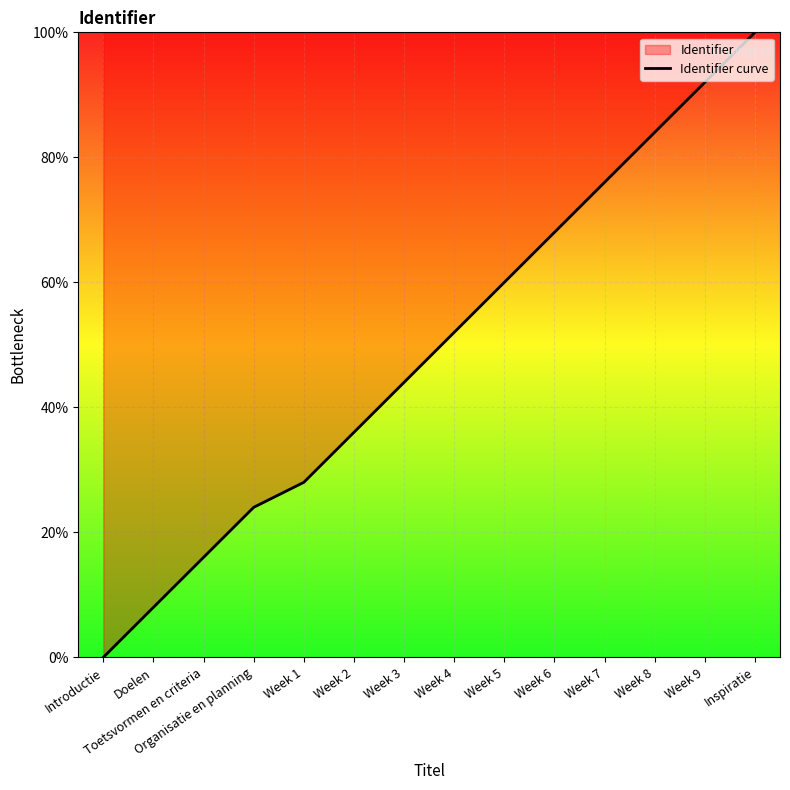

Reading right to left, what are all the values shown in this chart?

Inspiratie=100.0	Week 9=92.0	Week 8=84.0	Week 7=76.0	Week 6=68.0	Week 5=60.0	Week 4=52.0	Week 3=44.0	Week 2=36.0	Week 1=28.0	Organisatie en planning=24.0	Toetsvormen en criteria=16.0	Doelen=8.0	Introductie=0.0